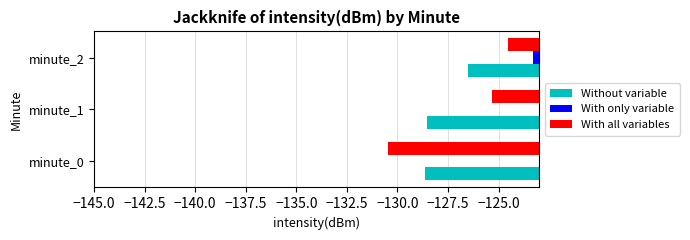

Reading left to right, transcribe all the data shown in this chart.

Without variable: -128.7	-128.5	-126.5
With only variable: -122.1	-122.4	-123.3
With all variables: -130.5	-125.3	-124.5